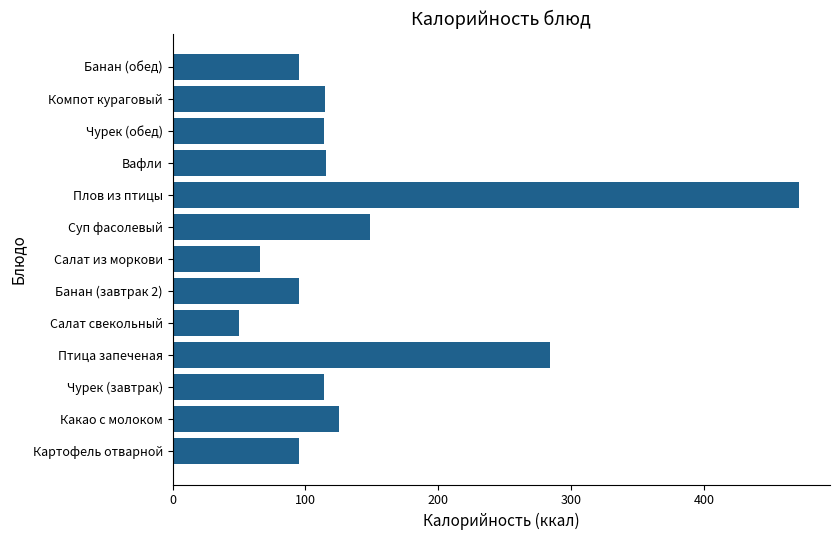

What is the difference between the second highest and second lowest values?

218.3